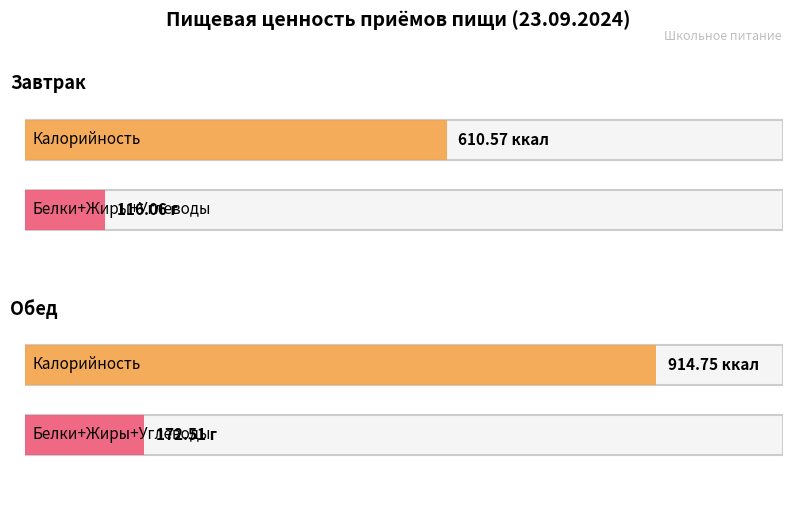

What is the total value across all series at Обед?

1087.3